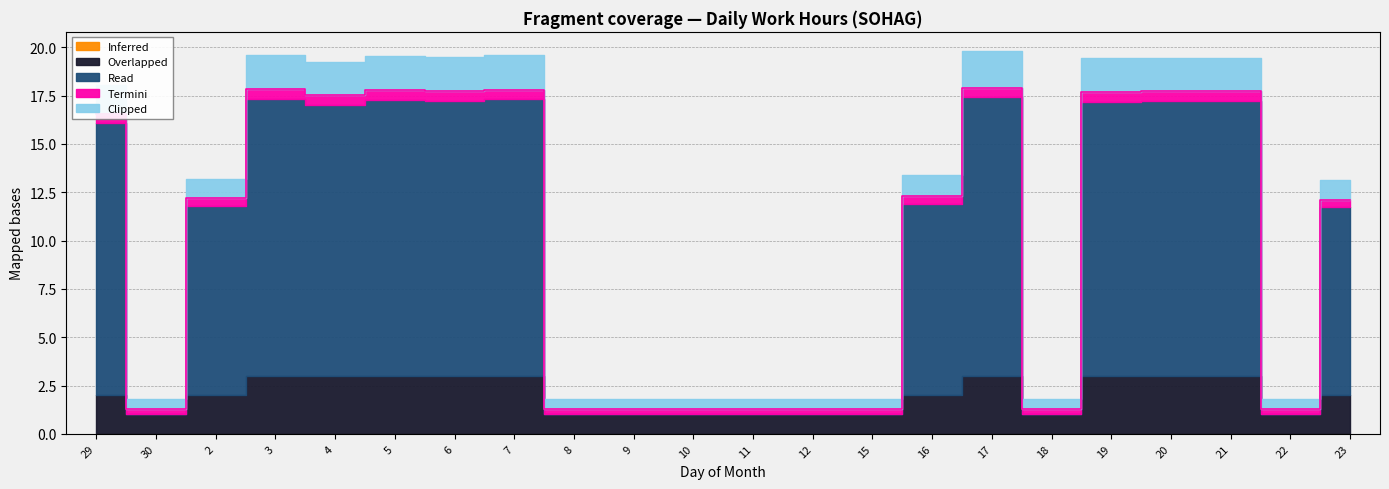

List the labels in order of Clipped value, smallest first.

30, 8, 9, 10, 11, 12, 15, 18, 22, 2, 23, 16, 29, 4, 6, 19, 20, 21, 3, 5, 7, 17